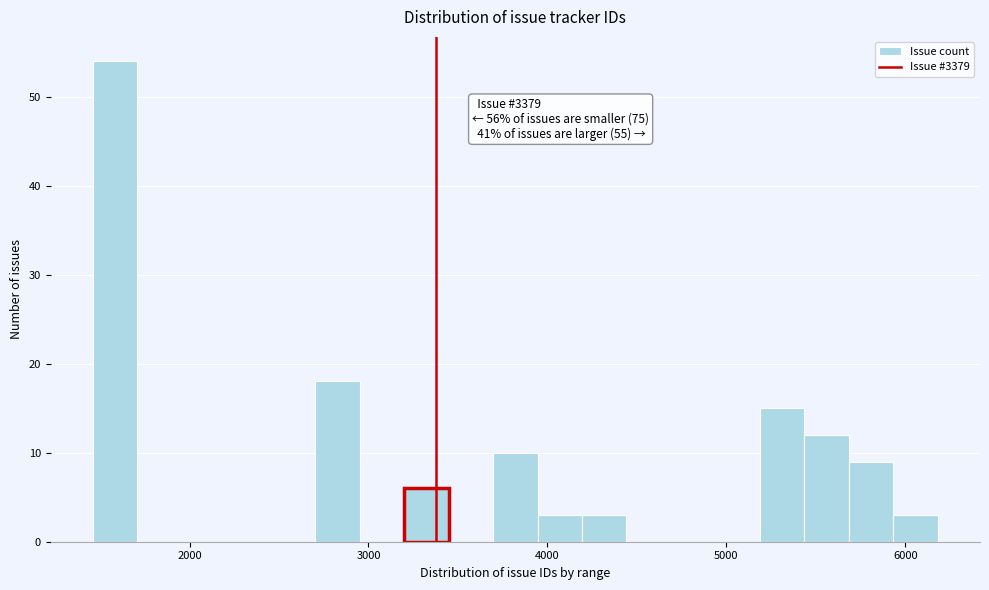

Around what value on the x-axis is the tallest bar? Give the approximate position of its centre, as read against the axis.

1600